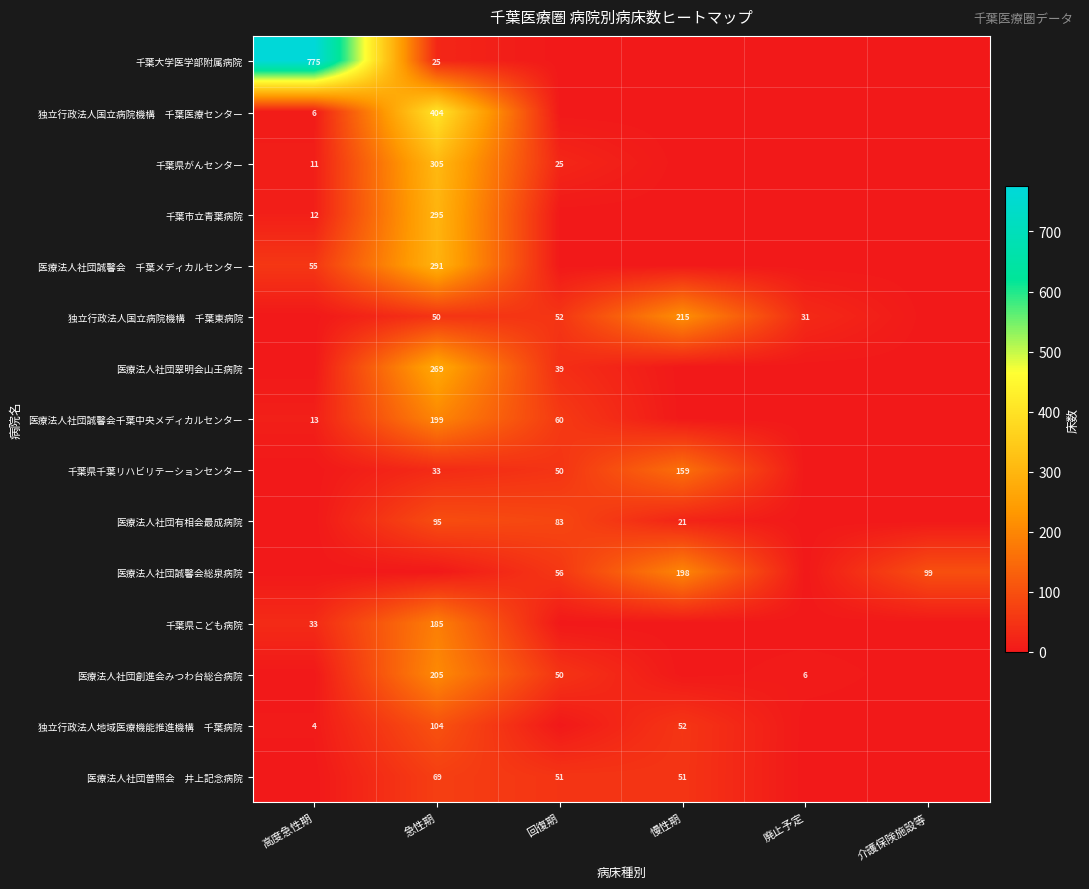

What is the sum of the 千葉県こども病院 values at 高度急性期 and 急性期?

218